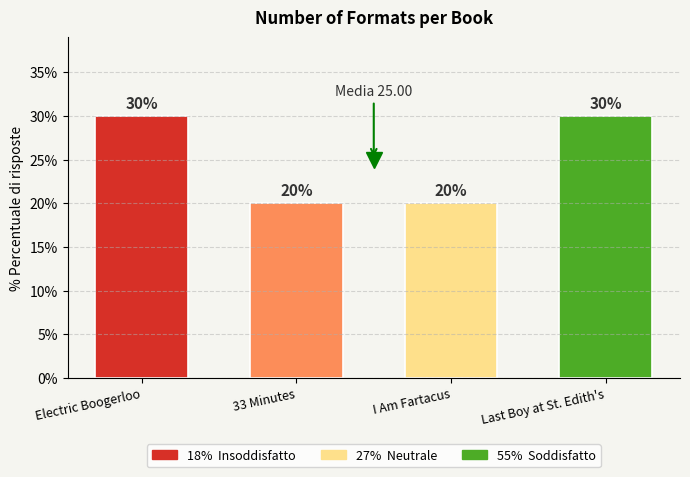

Is it true that the value at Electric Boogerloo is 30?

True